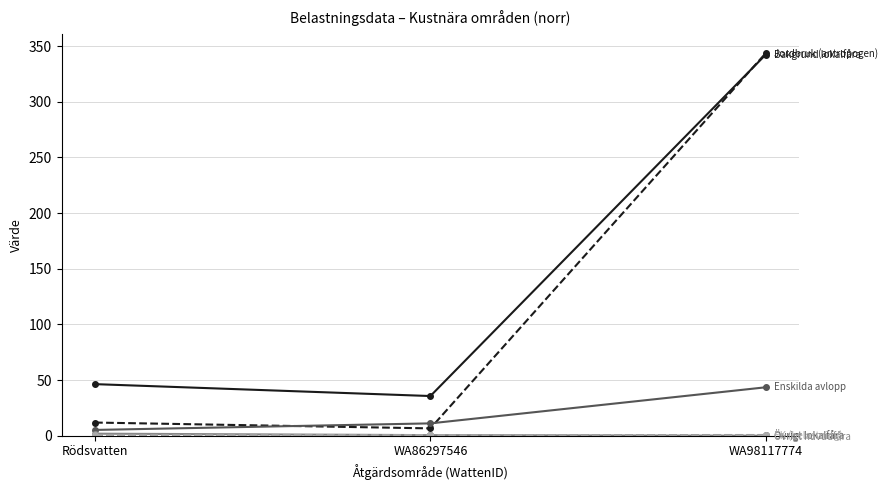

What is the label of the 2nd point from the left?

WA86297546